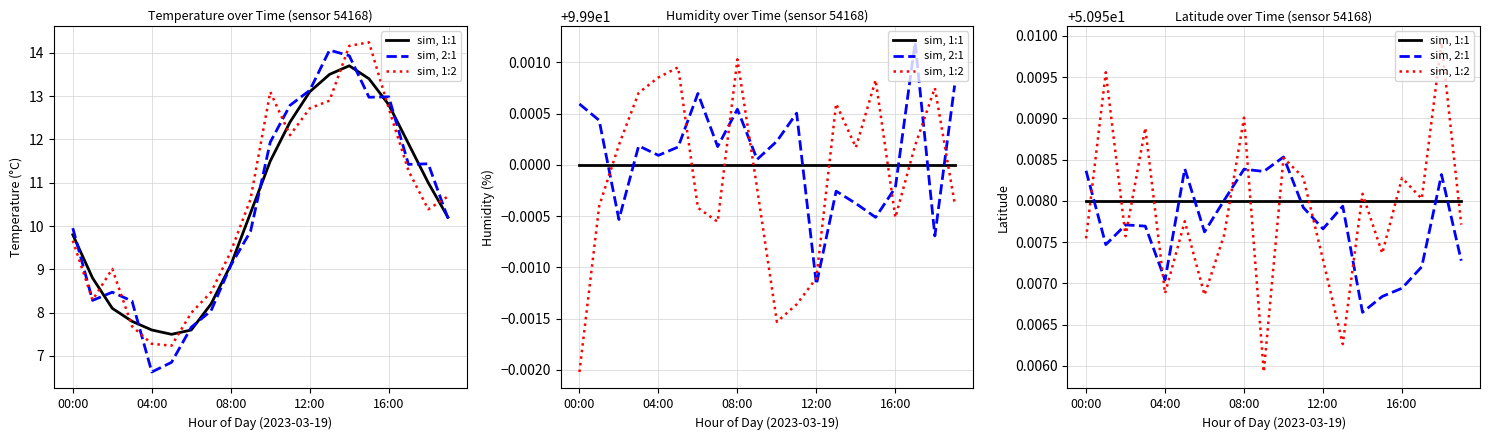

What is the label of the 8th point from the right?

12:00